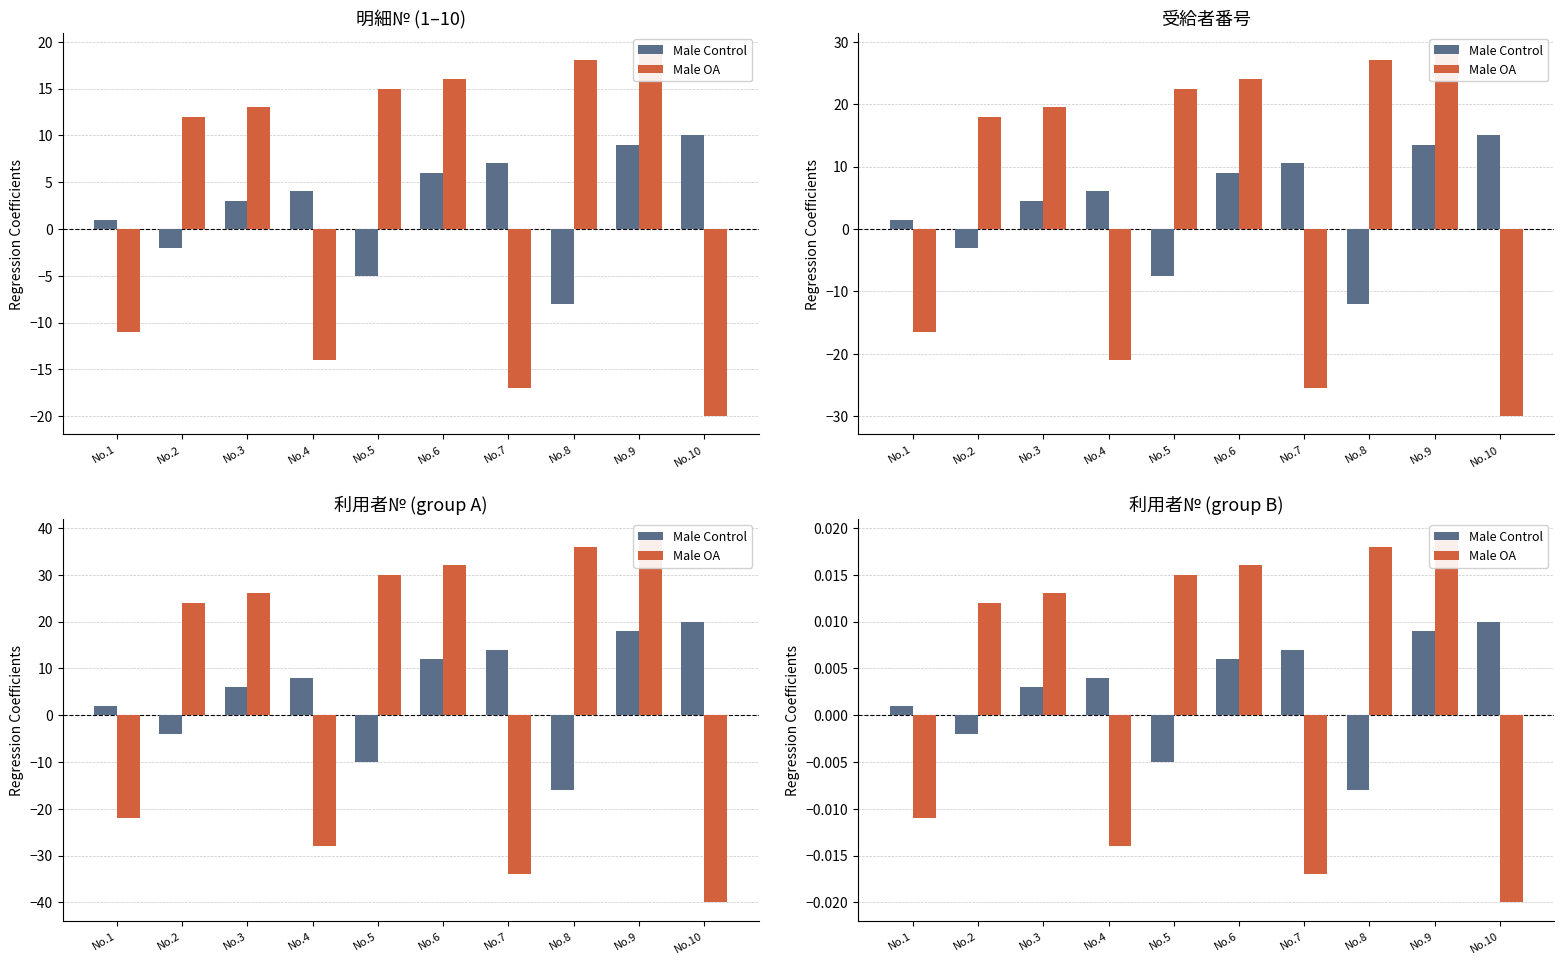

Are the bars grouped side by side (vs. stacked)?

Yes